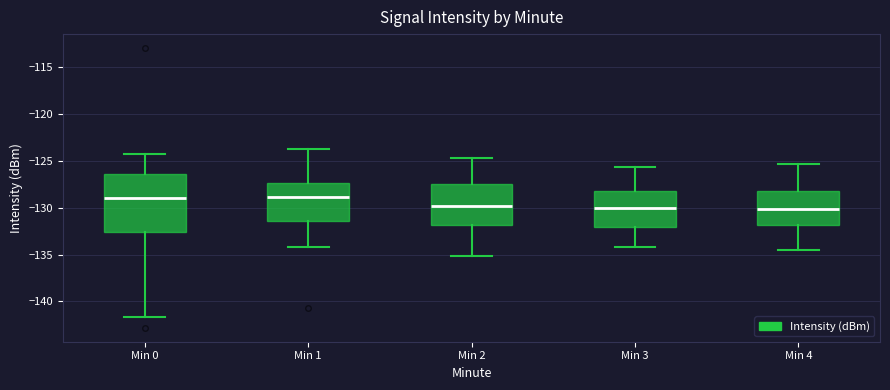

Reading left to right, read every box against the y-axis: the position of its median line, the range the box covers, and the ends of its whiskers. The values are not printed on the chart, so give them approximately, as read against the axis.

Min 0: median -129.0, box -132.5 to -126.5, whiskers -141.5 to -124.5
Min 1: median -129.0, box -131.5 to -127.5, whiskers -134.0 to -123.5
Min 2: median -130.0, box -132.0 to -127.5, whiskers -135.0 to -124.5
Min 3: median -130.0, box -132.0 to -128.0, whiskers -134.0 to -125.5
Min 4: median -130.0, box -132.0 to -128.0, whiskers -134.5 to -125.5